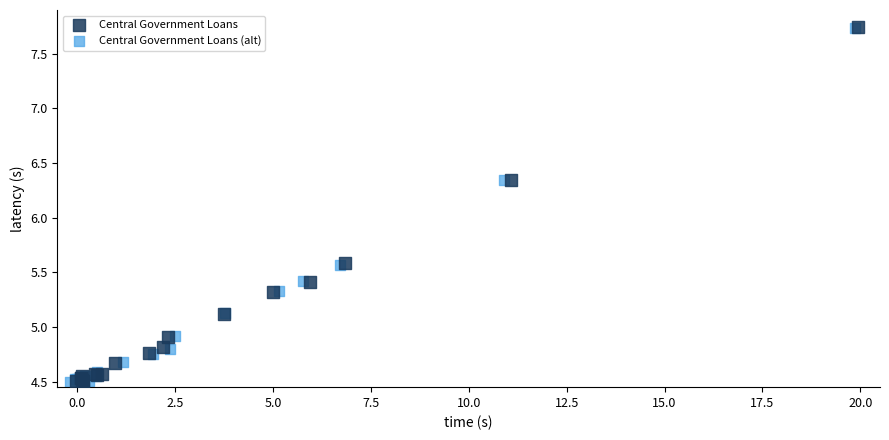

Which series has the largest Y range (max minus min)?

Central Government Loans